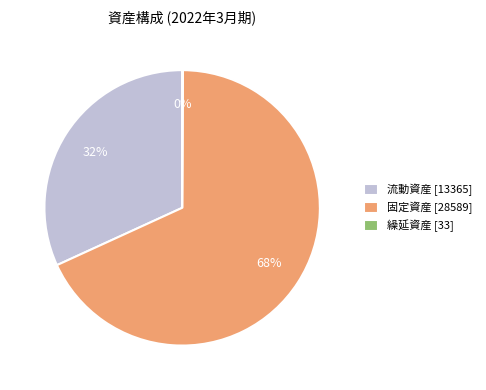

Is 流動資産 [13365] the majority of the pie?

No